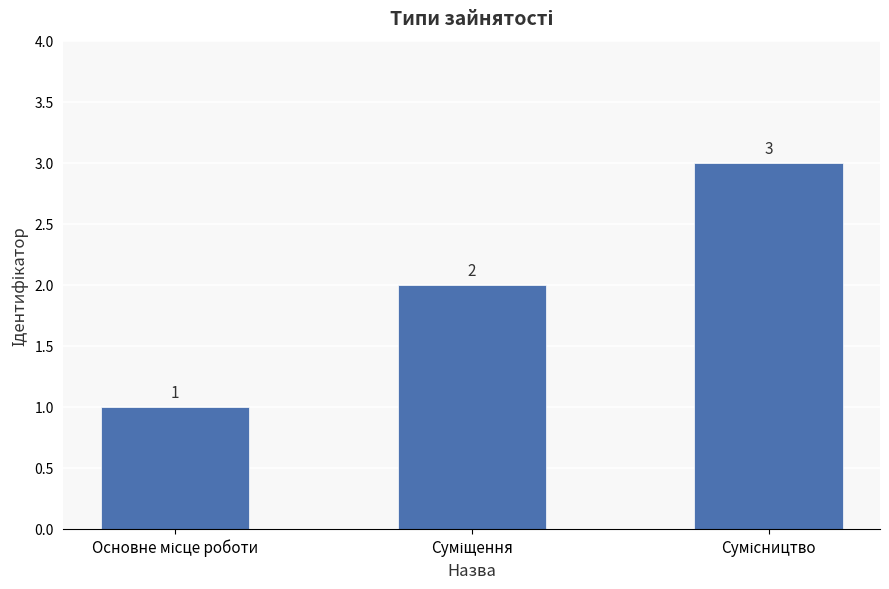

What is the greatest value displayed?

3